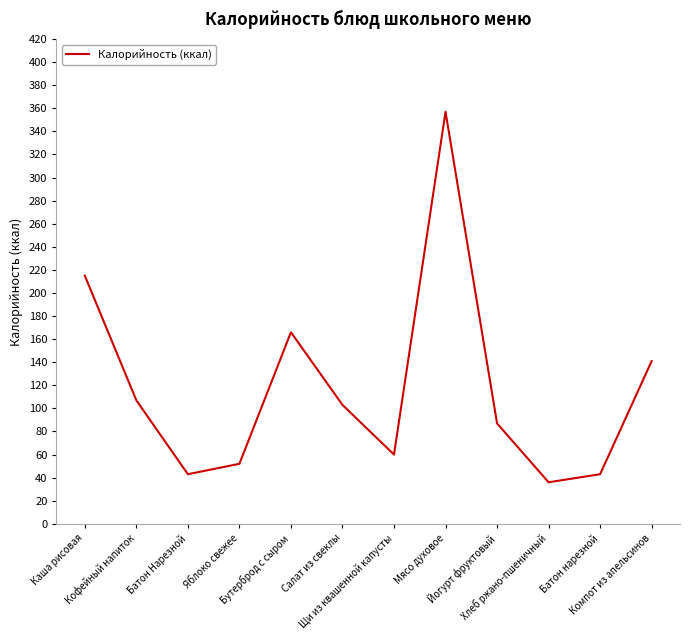

At which label is the value closest to 196?

Каша рисовая